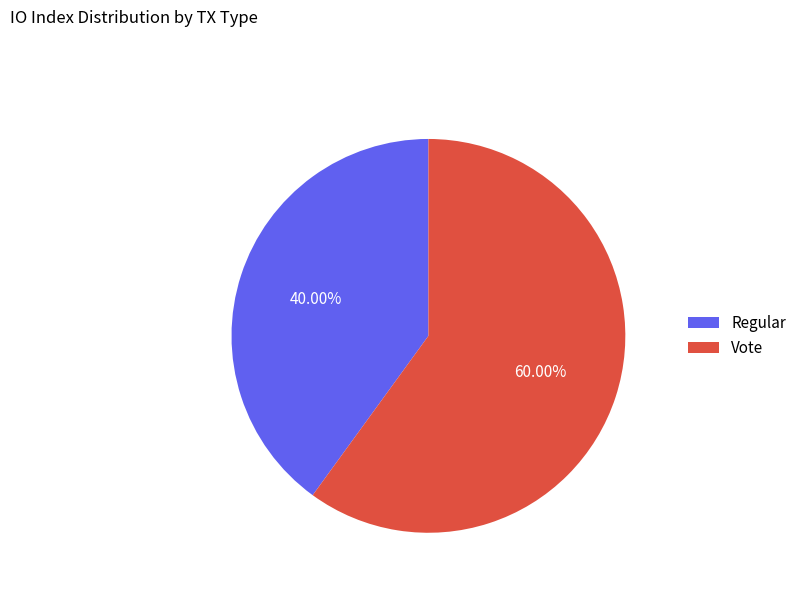

To the nearest percent, what is the difference between the largest and smallest slice percentages?

20%